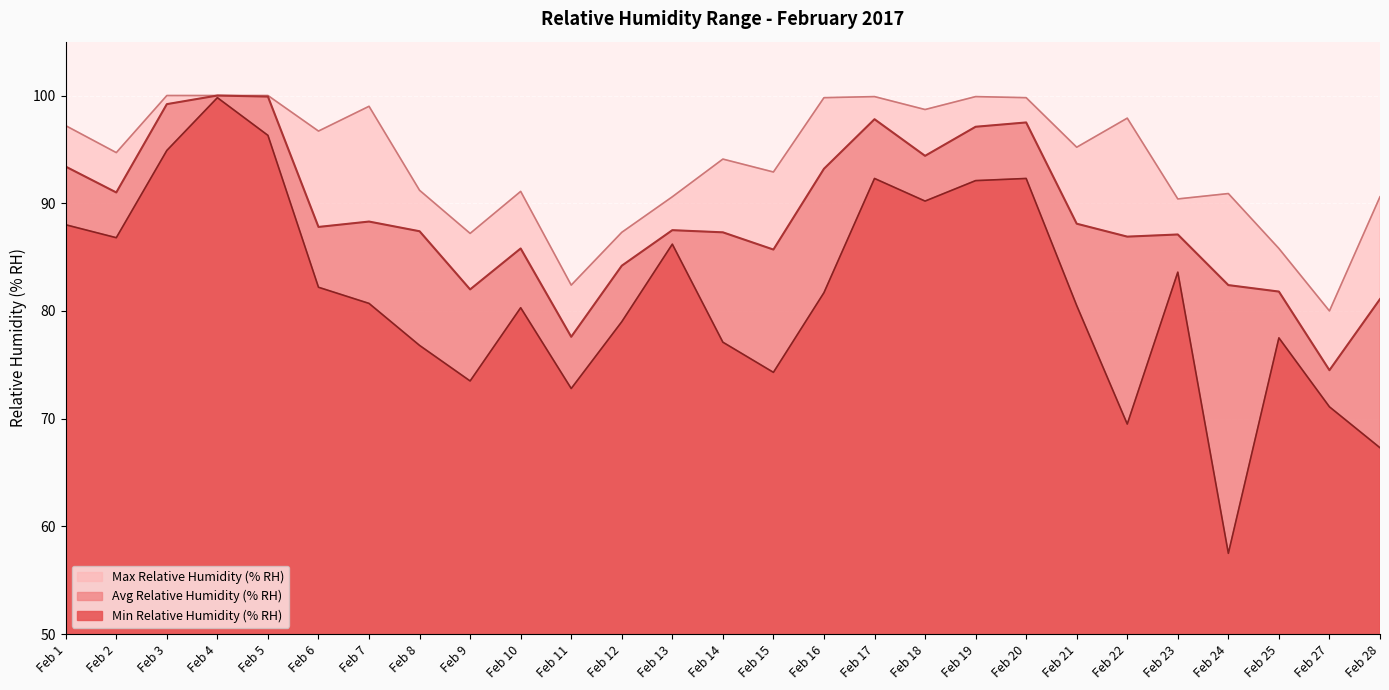

Which series changed the most between Feb 7 and Feb 9?

Max Relative Humidity (% RH)